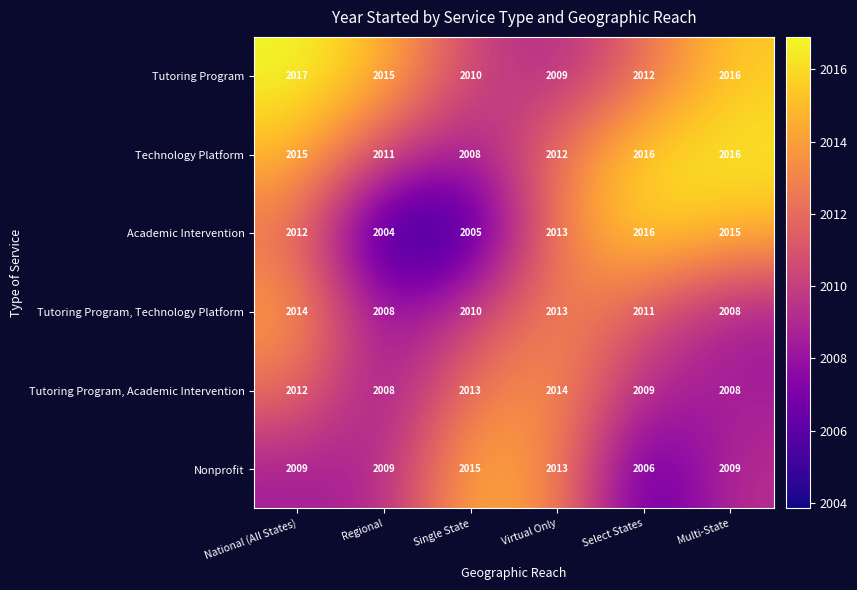

What is the sum of all Academic Intervention values?

12065